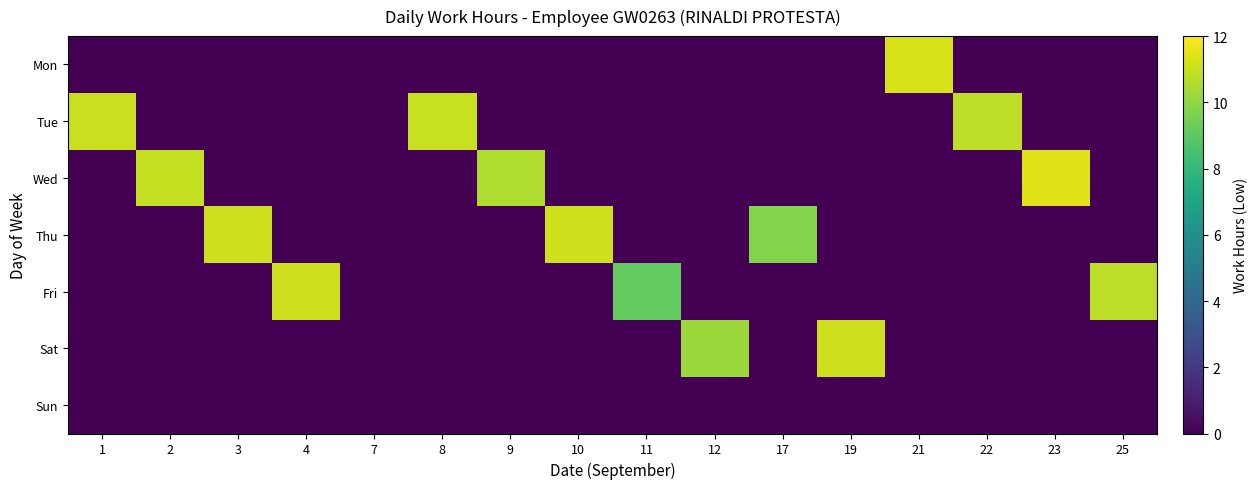

Reading right to left, transcribe all the data shown in this chart.

Mon: 25=0.0	23=0.0	22=0.0	21=11.2	19=0.0	17=0.0	12=0.0	11=0.0	10=0.0	9=0.0	8=0.0	7=0.0	4=0.0	3=0.0	2=0.0	1=0.0
Tue: 25=0.0	23=0.0	22=10.8	21=0.0	19=0.0	17=0.0	12=0.0	11=0.0	10=0.0	9=0.0	8=11.0	7=0.0	4=0.0	3=0.0	2=0.0	1=11.0
Wed: 25=0.0	23=11.4	22=0.0	21=0.0	19=0.0	17=0.0	12=0.0	11=0.0	10=0.0	9=10.6	8=0.0	7=0.0	4=0.0	3=0.0	2=10.9	1=0.0
Thu: 25=0.0	23=0.0	22=0.0	21=0.0	19=0.0	17=9.8	12=0.0	11=0.0	10=11.1	9=0.0	8=0.0	7=0.0	4=0.0	3=11.1	2=0.0	1=0.0
Fri: 25=10.8	23=0.0	22=0.0	21=0.0	19=0.0	17=0.0	12=0.0	11=9.1	10=0.0	9=0.0	8=0.0	7=0.0	4=11.1	3=0.0	2=0.0	1=0.0
Sat: 25=0.0	23=0.0	22=0.0	21=0.0	19=11.1	17=0.0	12=10.2	11=0.0	10=0.0	9=0.0	8=0.0	7=0.0	4=0.0	3=0.0	2=0.0	1=0.0
Sun: 25=0.0	23=0.0	22=0.0	21=0.0	19=0.0	17=0.0	12=0.0	11=0.0	10=0.0	9=0.0	8=0.0	7=0.0	4=0.0	3=0.0	2=0.0	1=0.0